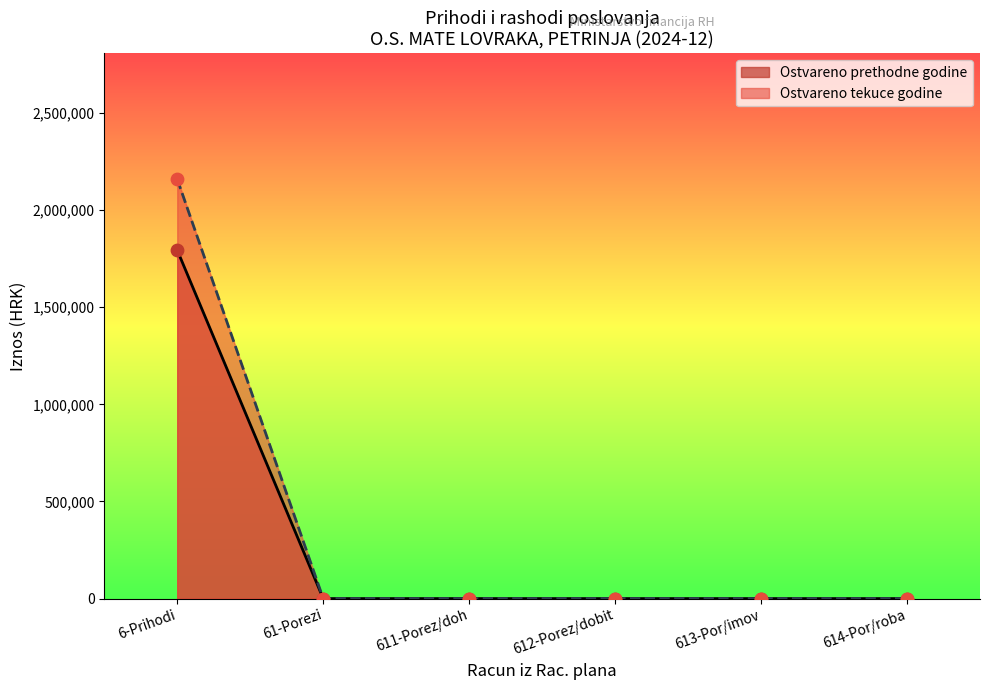

What are all the series names shown in the legend?

Ostvareno prethodne godine, Ostvareno tekuce godine